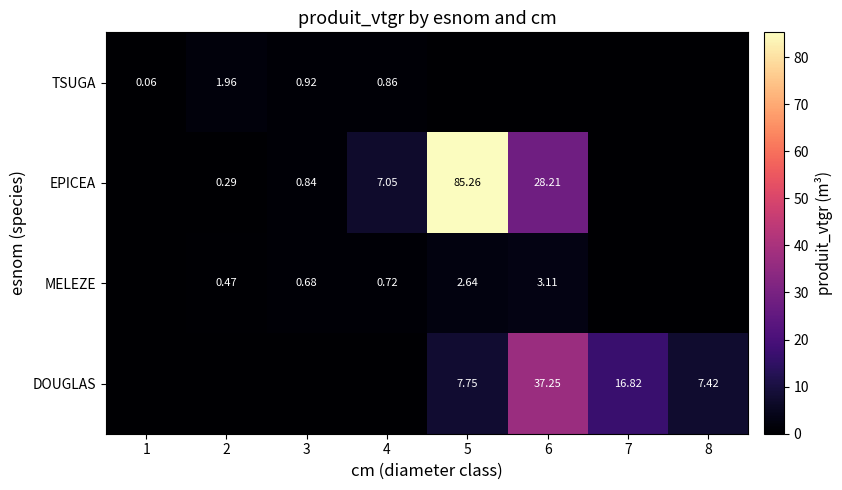

At 5, list the series in order from smallest to largest.

TSUGA, MELEZE, DOUGLAS, EPICEA